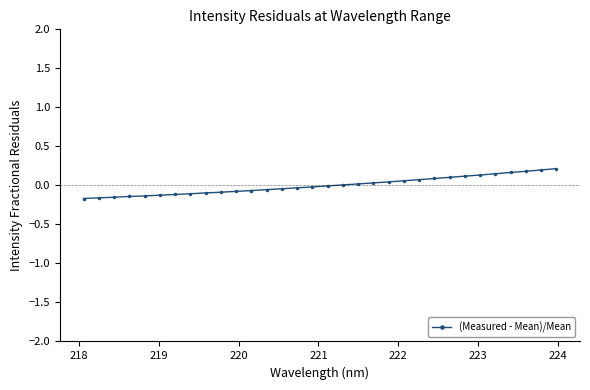

How many lines are shown in the chart?

1